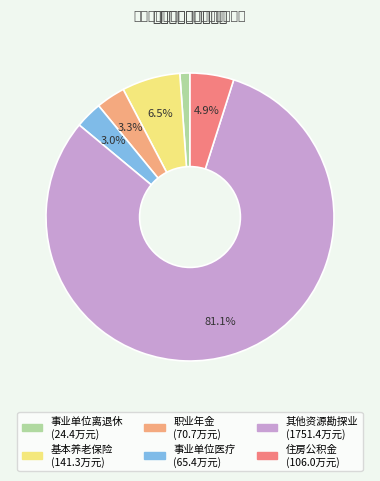

Is there a majority slice in this chart?

Yes